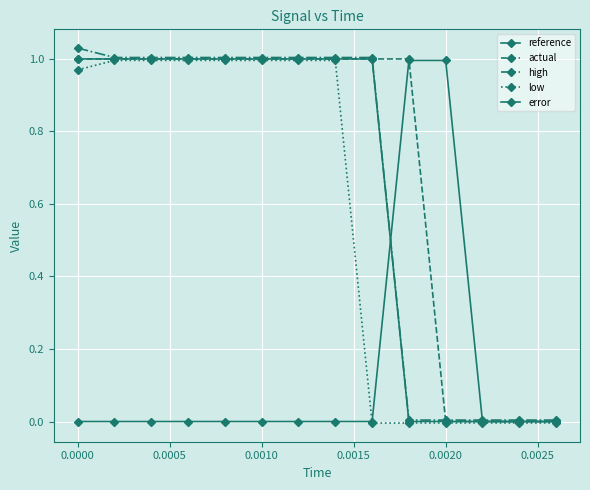

Is this an area chart (filled region under the line)?

No